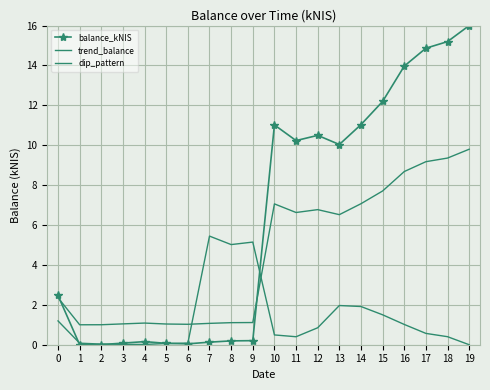

What is the difference between the dip_pattern values at 3 and 16?

1.0